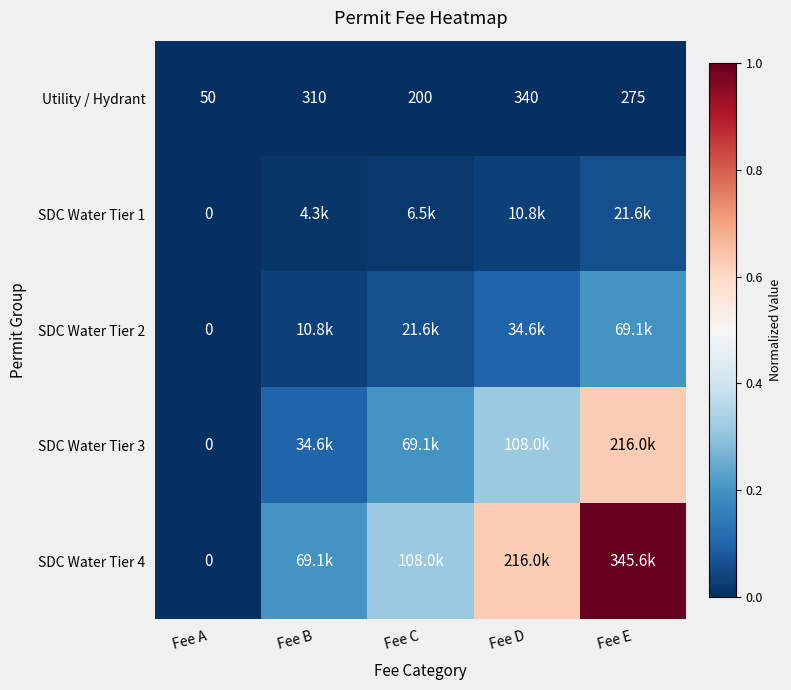

At which label does Utility / Hydrant reach its minimum?

Fee A